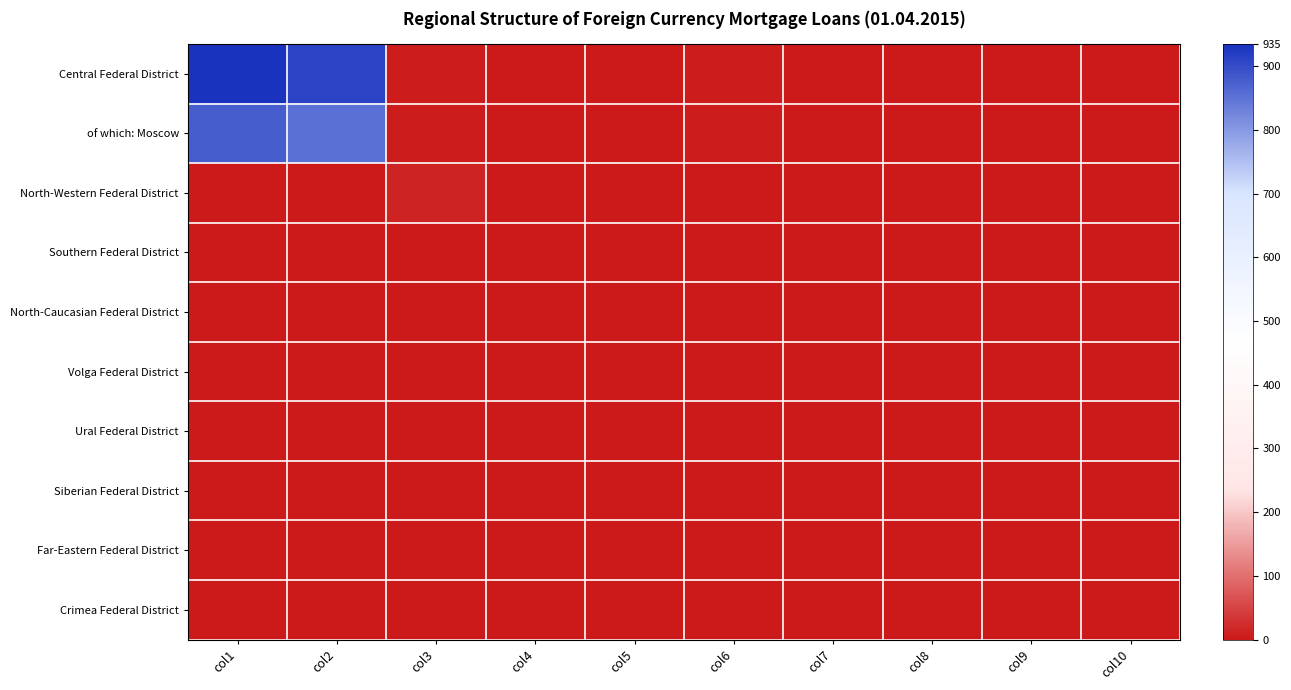

Which series has the largest range (max minus min)?

Central Federal District